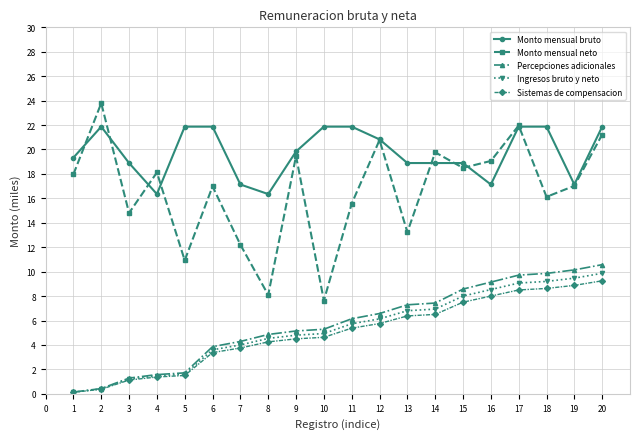

What value does the Sistemas de compensacion series have at 1?

0.1